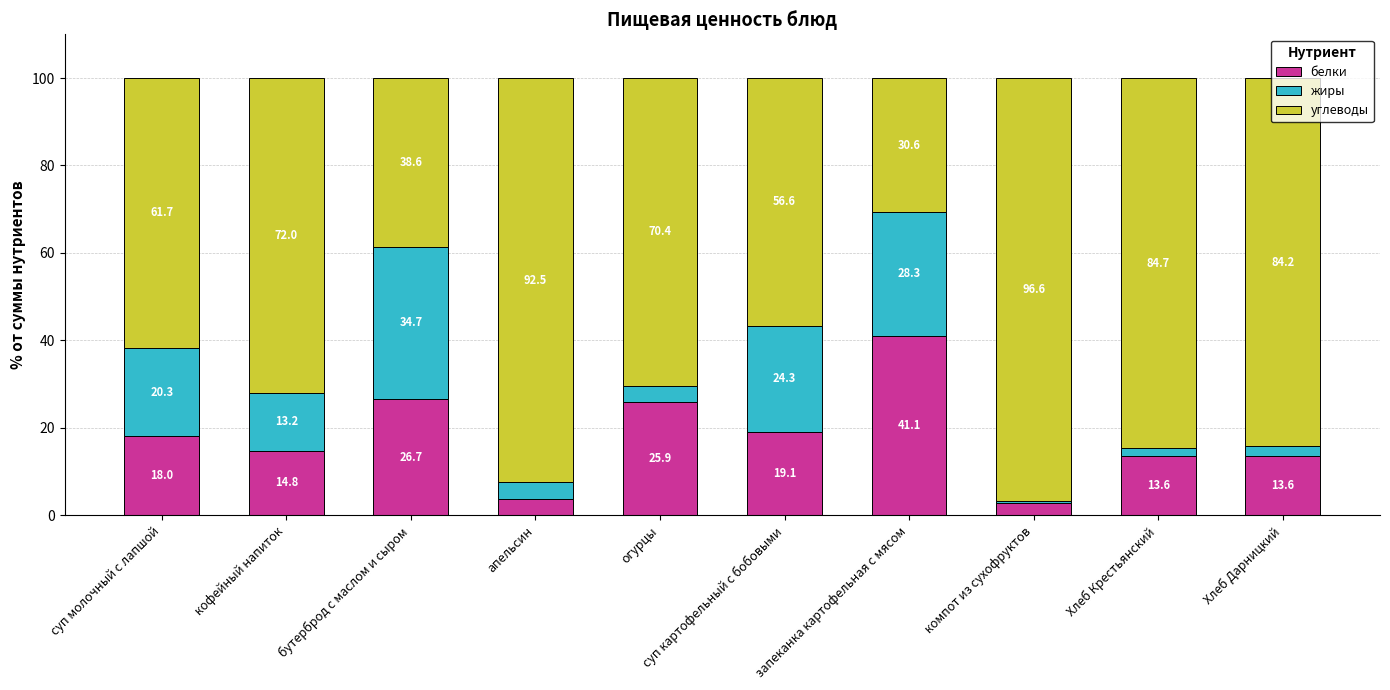

What is the total value across all series at кофейный напиток?

100.0